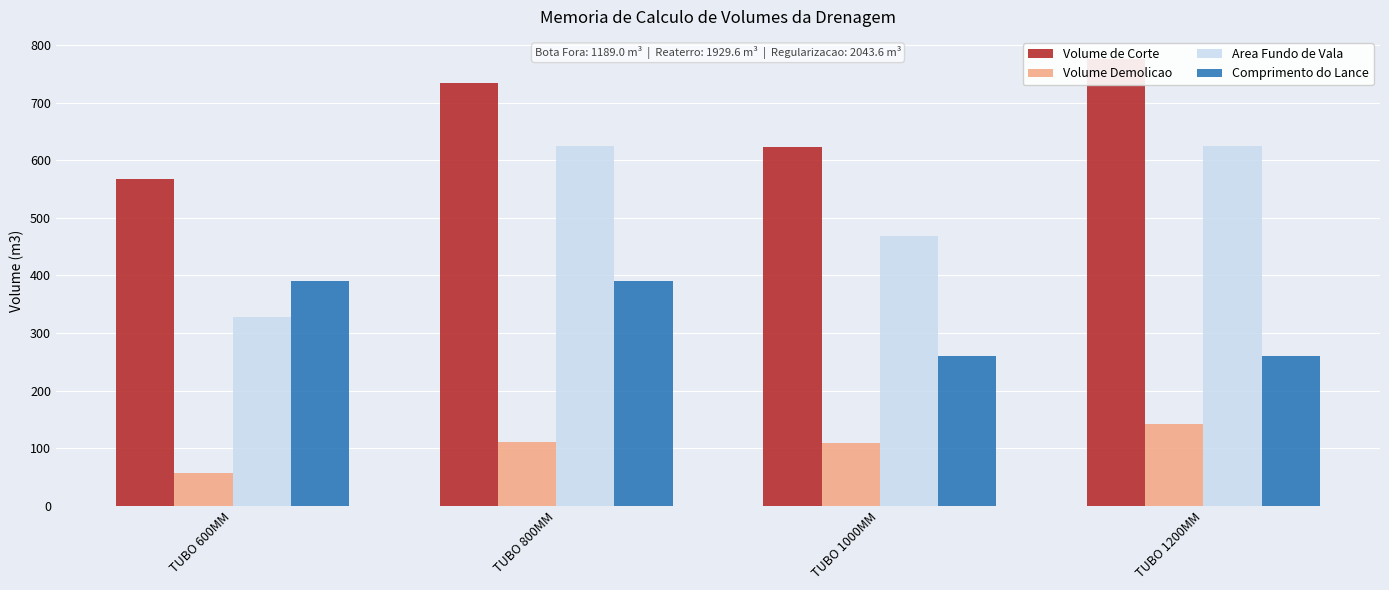

Count the number of categories in the chart.

4